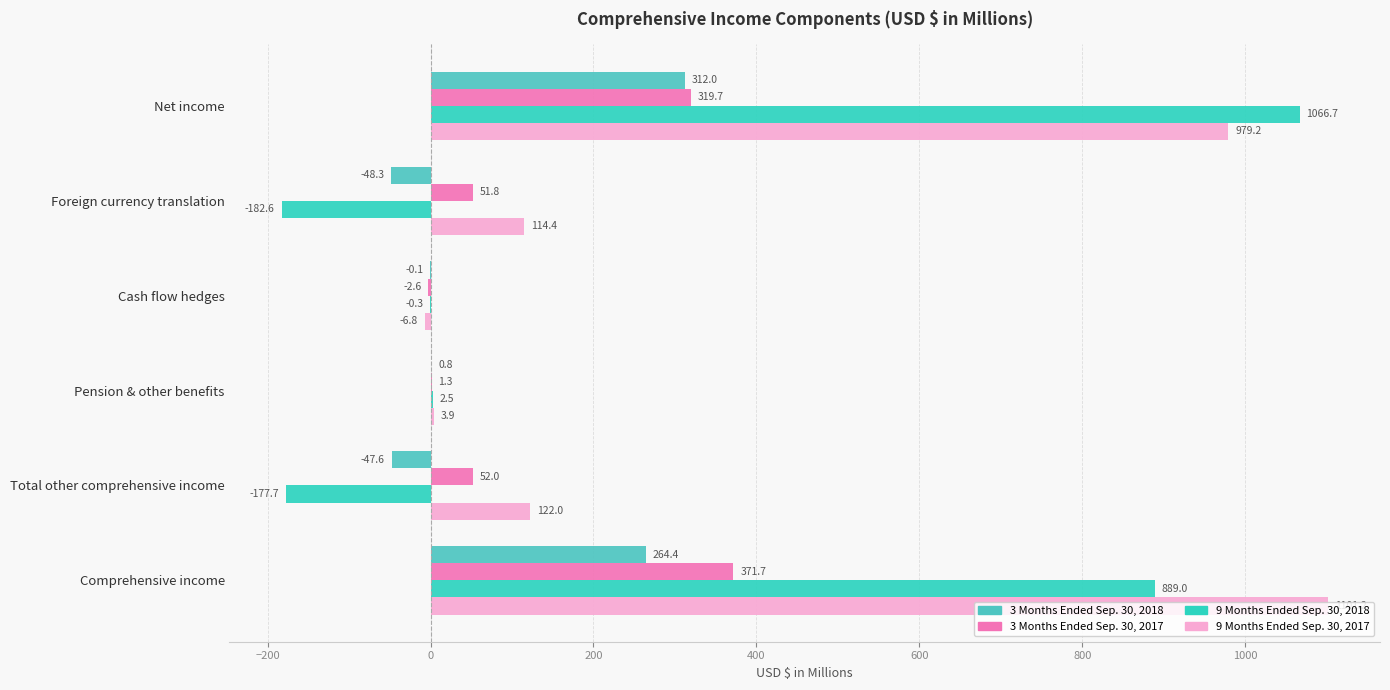

How many data points does each series have?

6